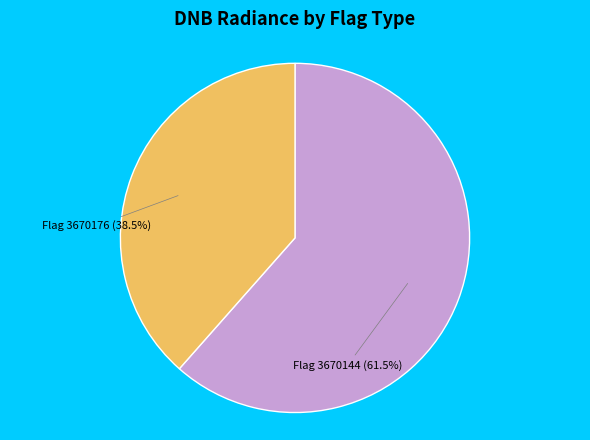

Combined, what portion of the pie is Flag 3670176 and Flag 3670144?

100.0%